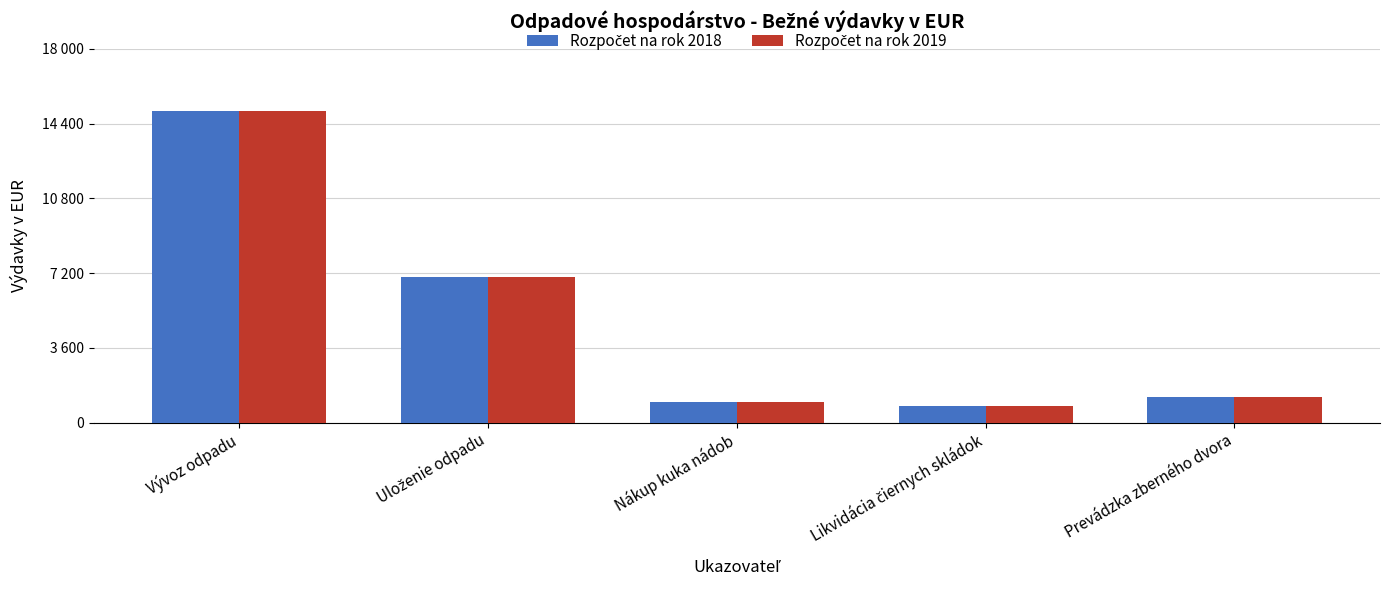

Are the bars horizontal?

No